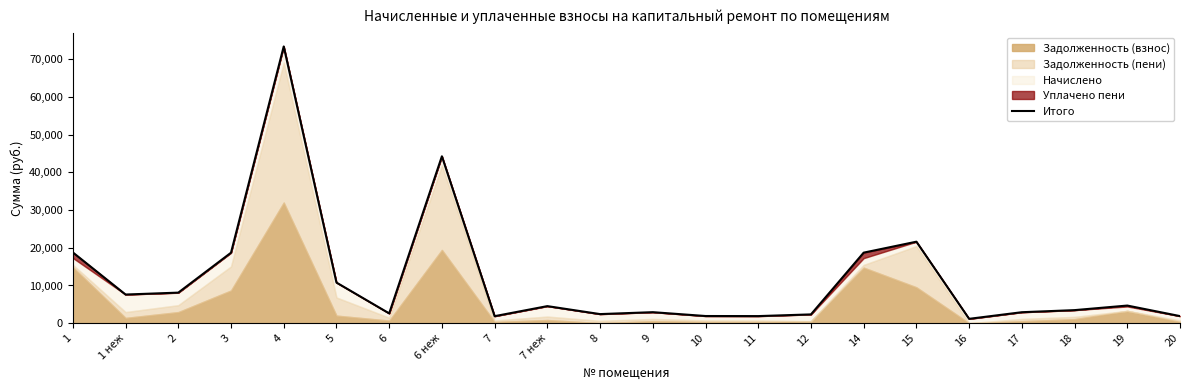

What is the difference between the maximum and minimum values?

72278.8